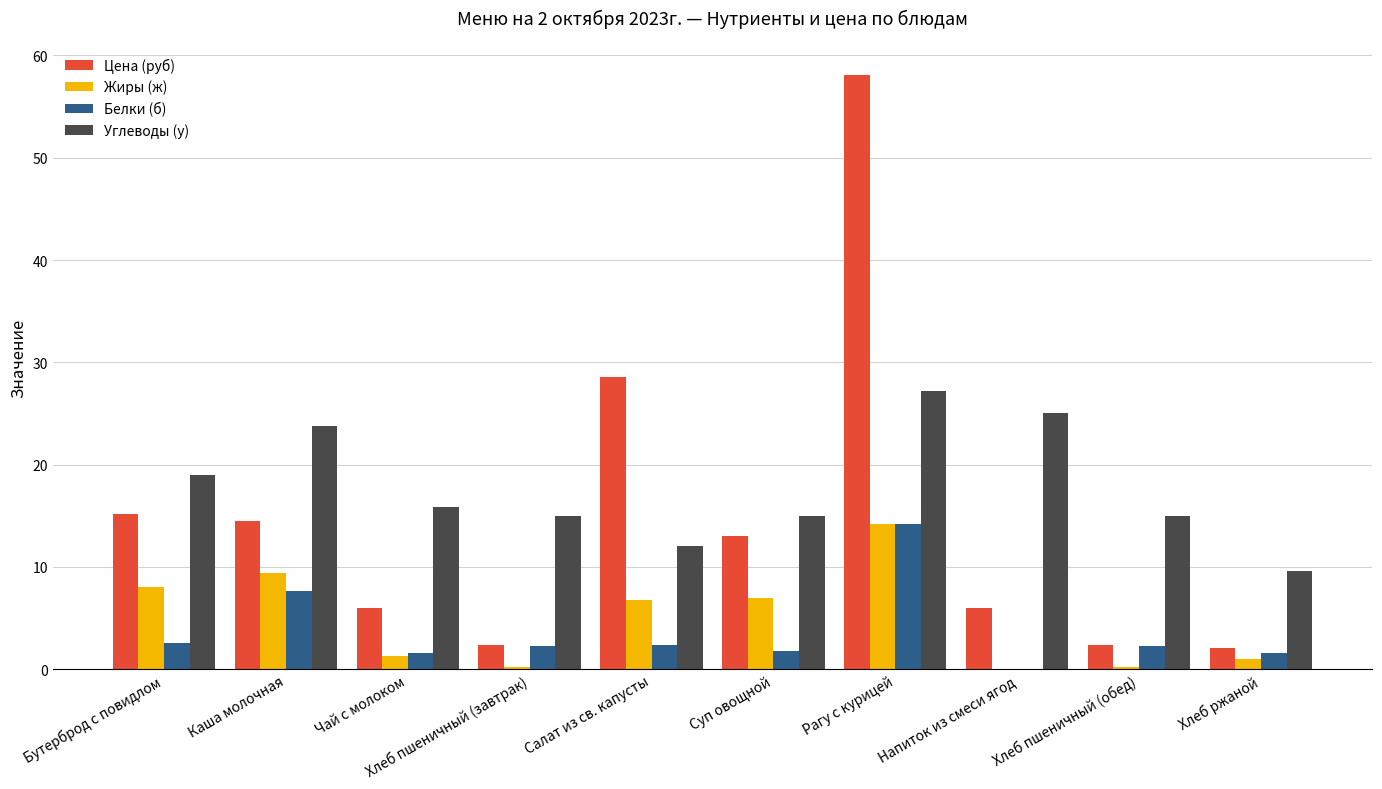

Count the number of categories in the chart.

10